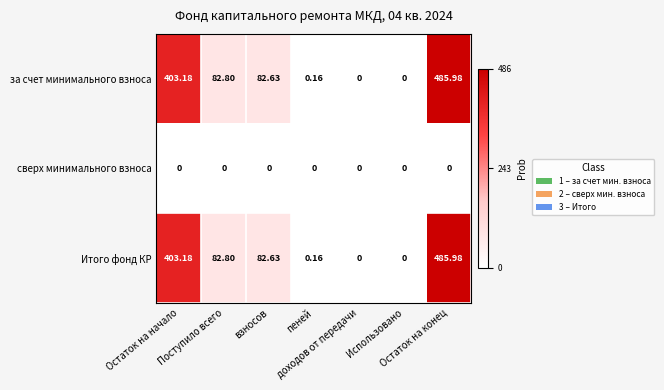

At which category is the sum across all series the highest?

Остаток на конец